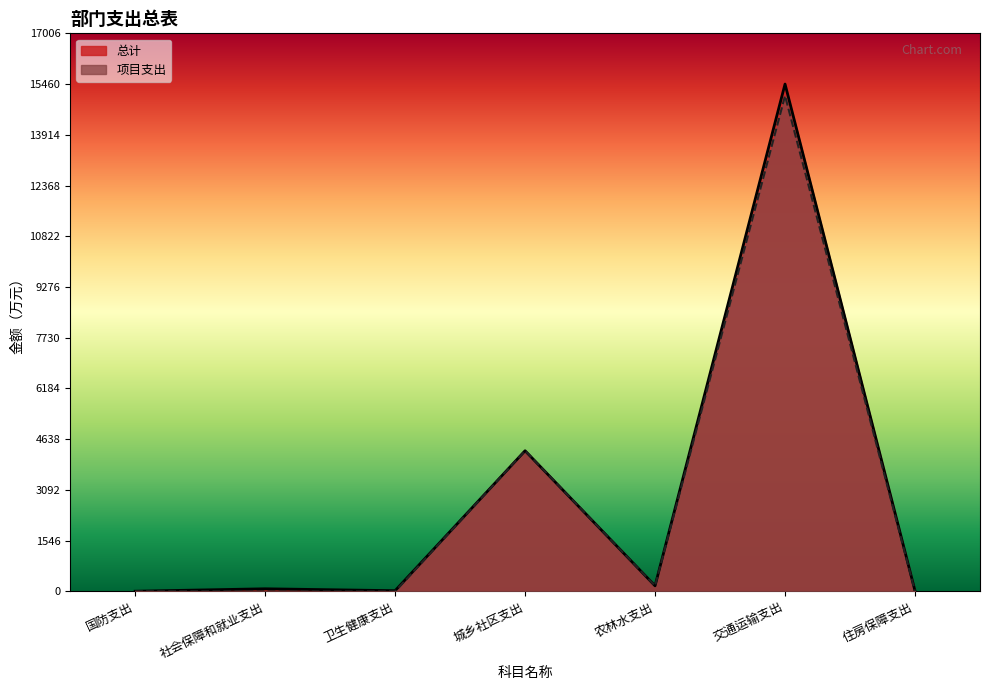

The value of 项目支出 at 社会保障和就业支出 is 0.0. True or false?

True